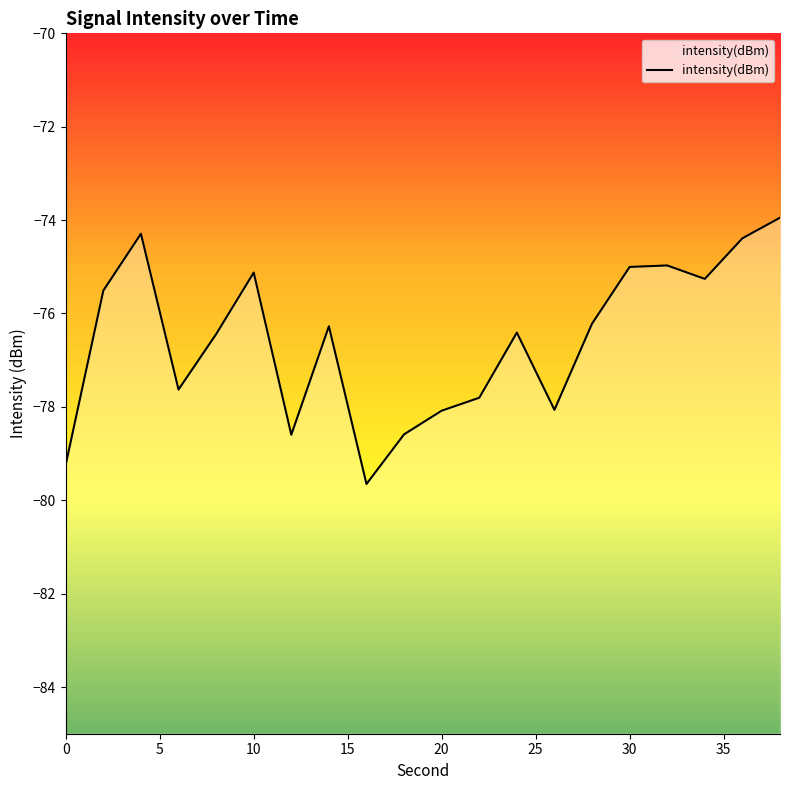

What is the value of the 6th point from the left?

-75.1